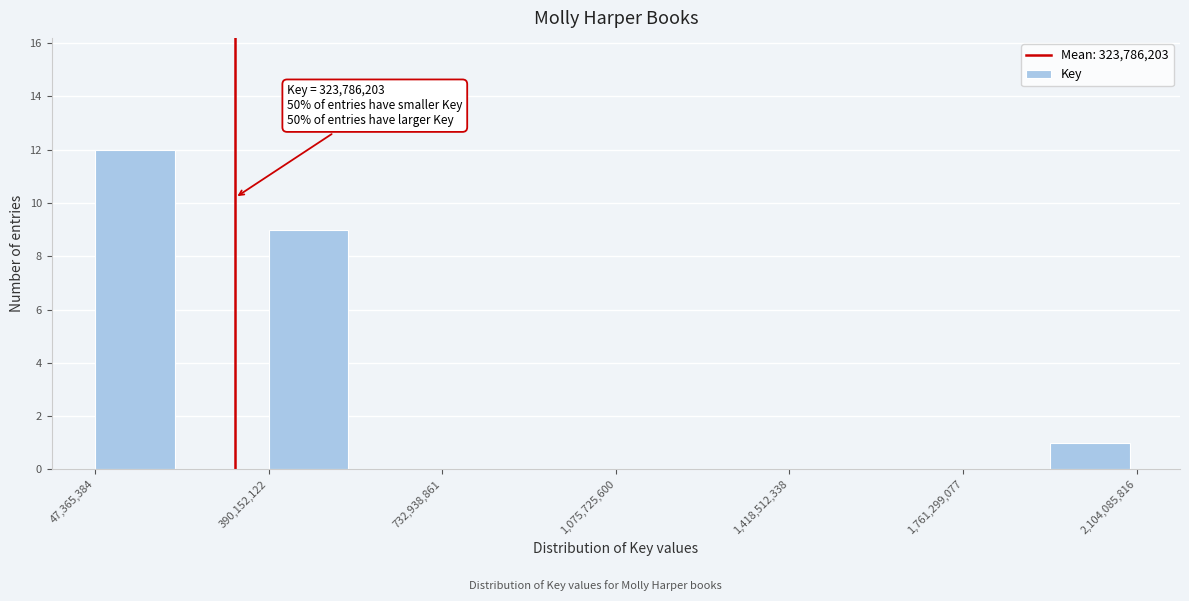

Around what value on the x-axis is the tallest bar? Give the approximate position of its centre, as read against the axis.

150000000